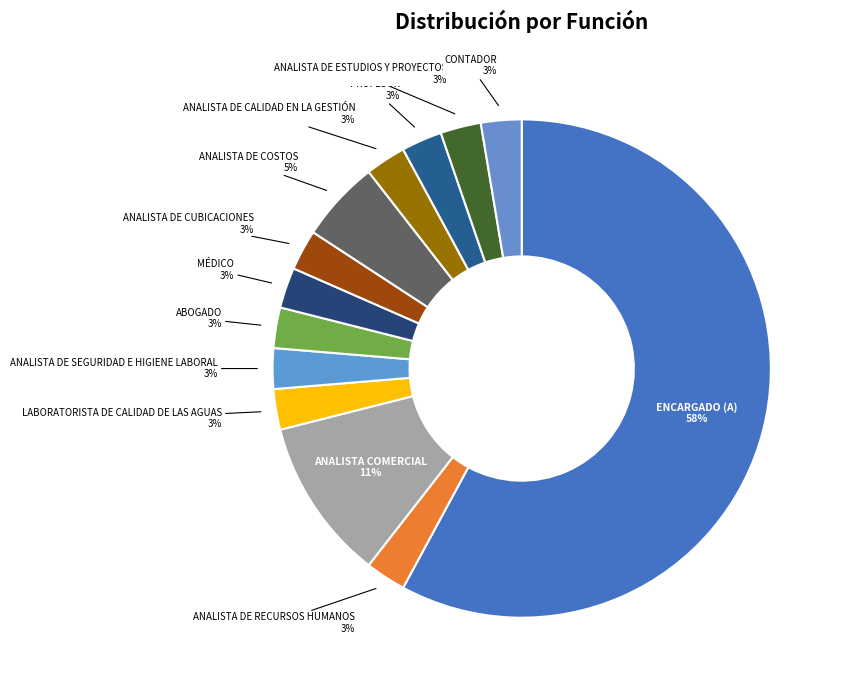

What percentage is the ANALISTA DE SEGURIDAD E HIGIENE LABORAL slice, to the nearest percent?

3%